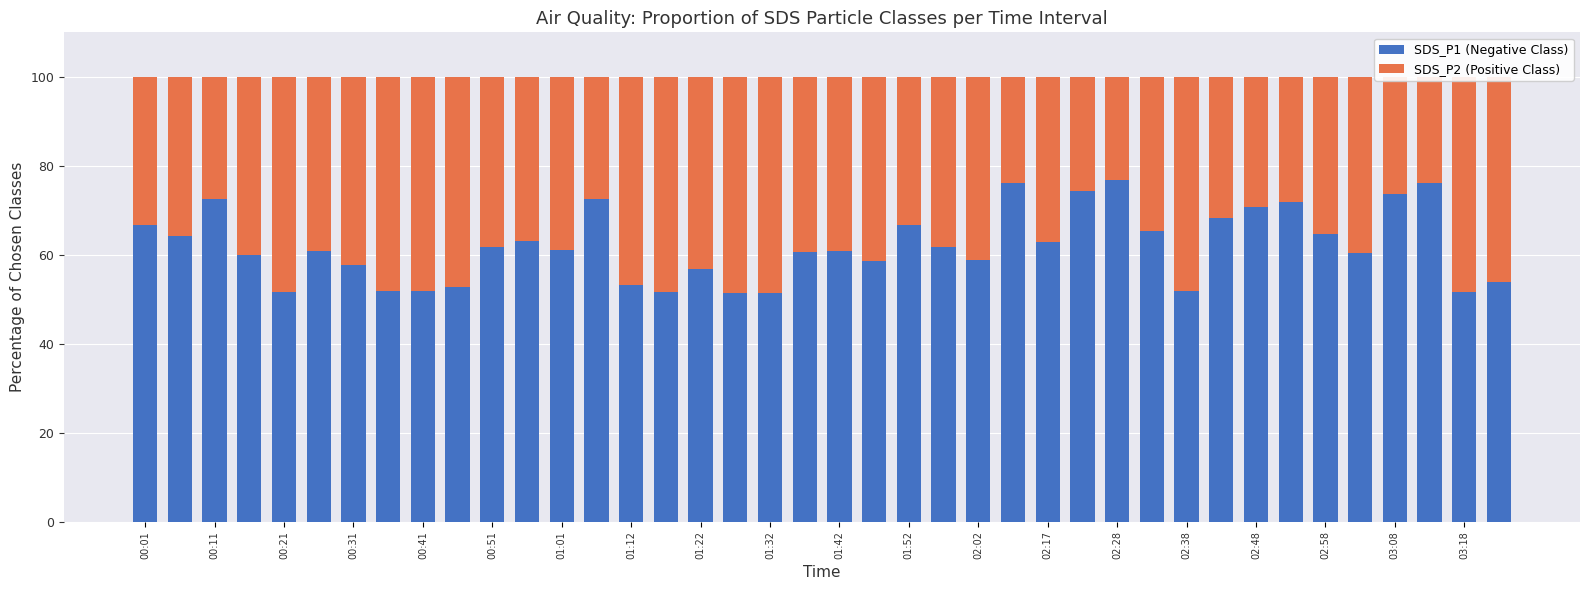

Are the bars horizontal?

No